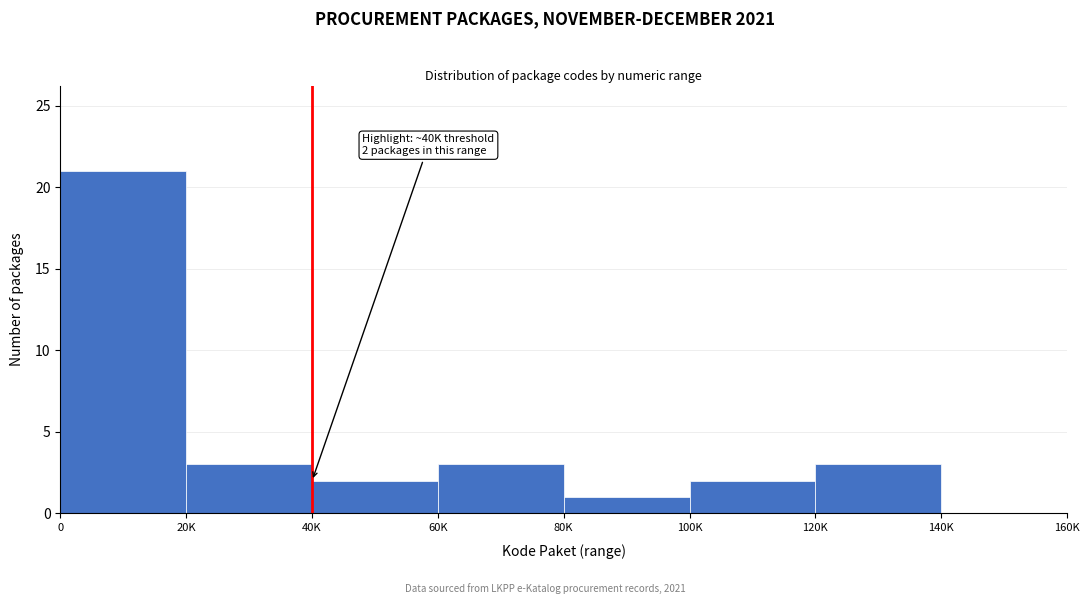

Reading left to right, what are all the values shown in this chart?

0=21	20K=3	40K=2	60K=3	80K=1	100K=2	120K=3	140K=0